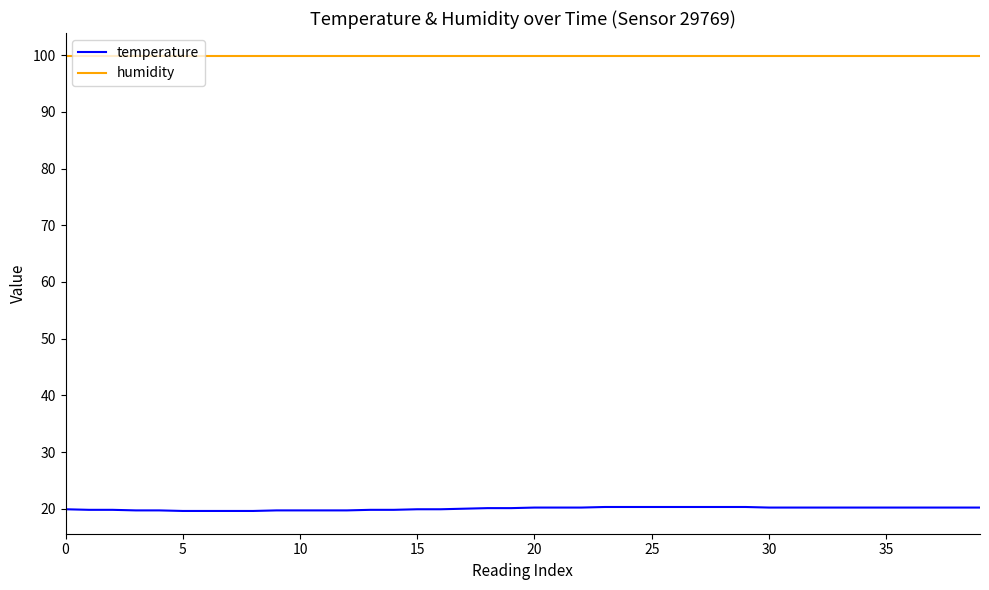

Which series has the widest spread of values?

temperature